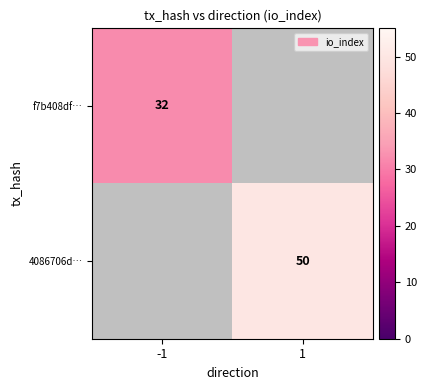

How many categories are shown in the chart?

2